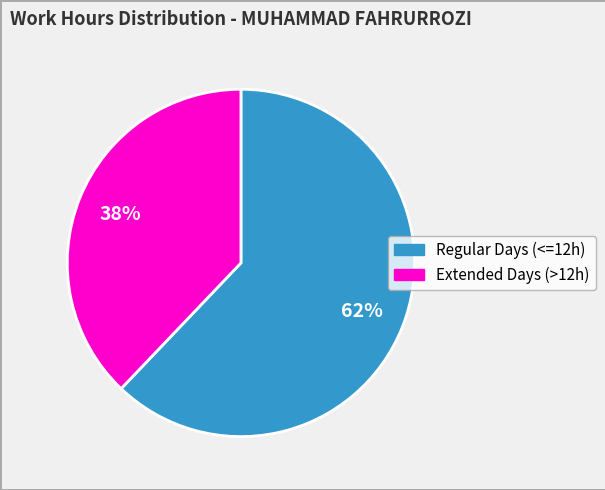

To the nearest percent, what percentage of the pie is Regular Days (<=12h)?

62%